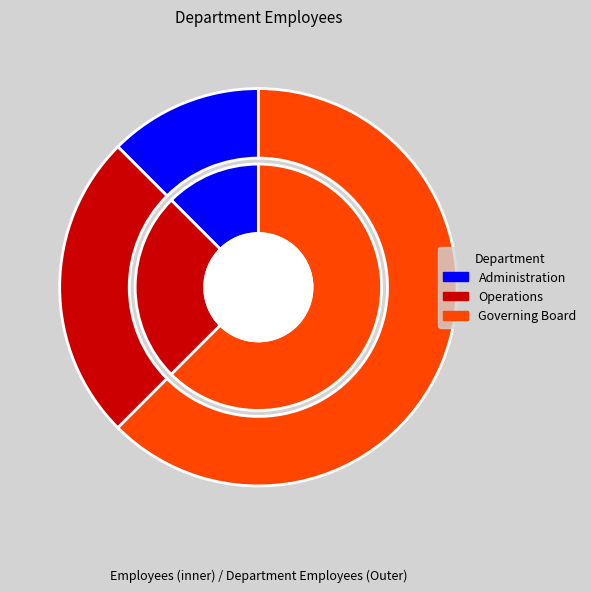

True or false: Administration accounts for 1% of the total.

False